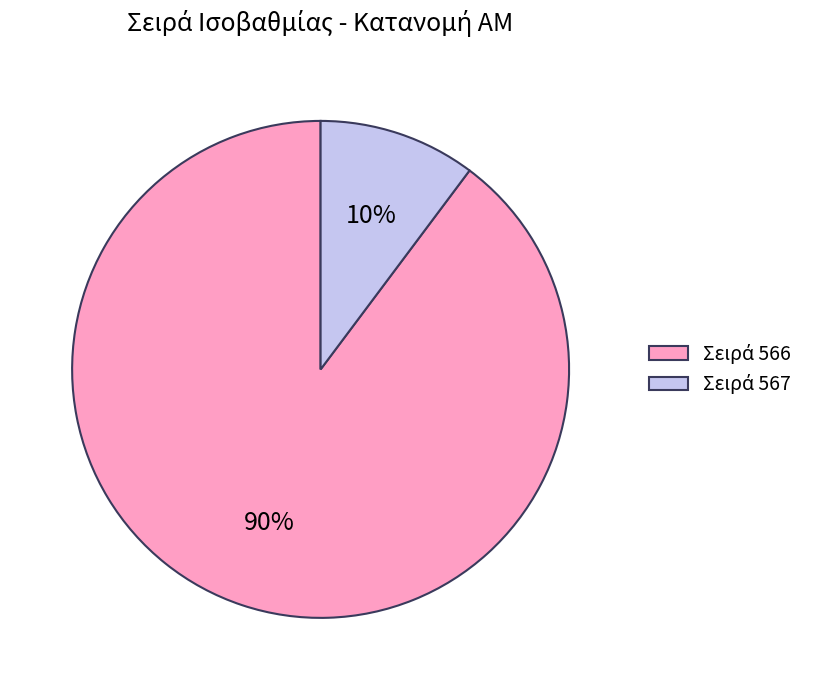

To the nearest percent, what is the average slice percentage?

50%